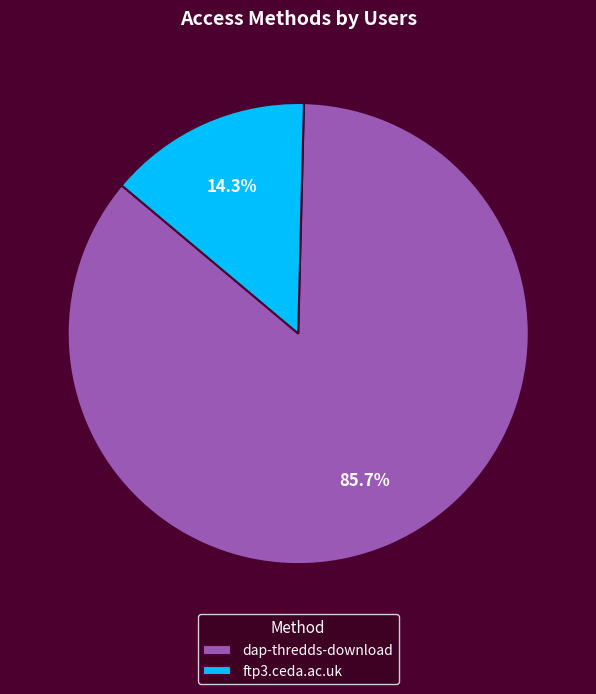

Count the number of slices in the pie.

2